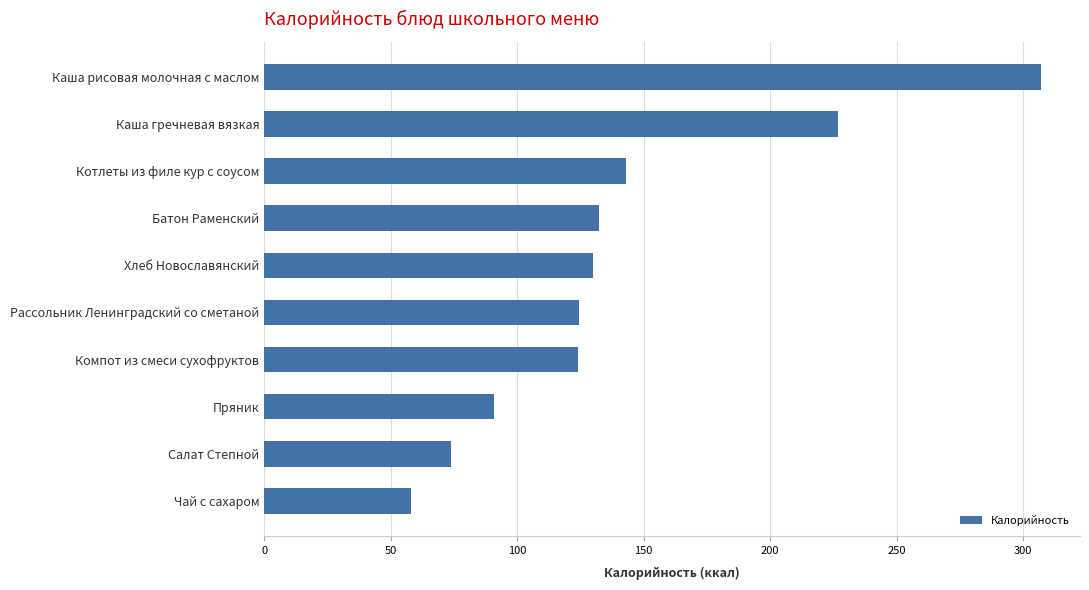

What is the average value?

141.1